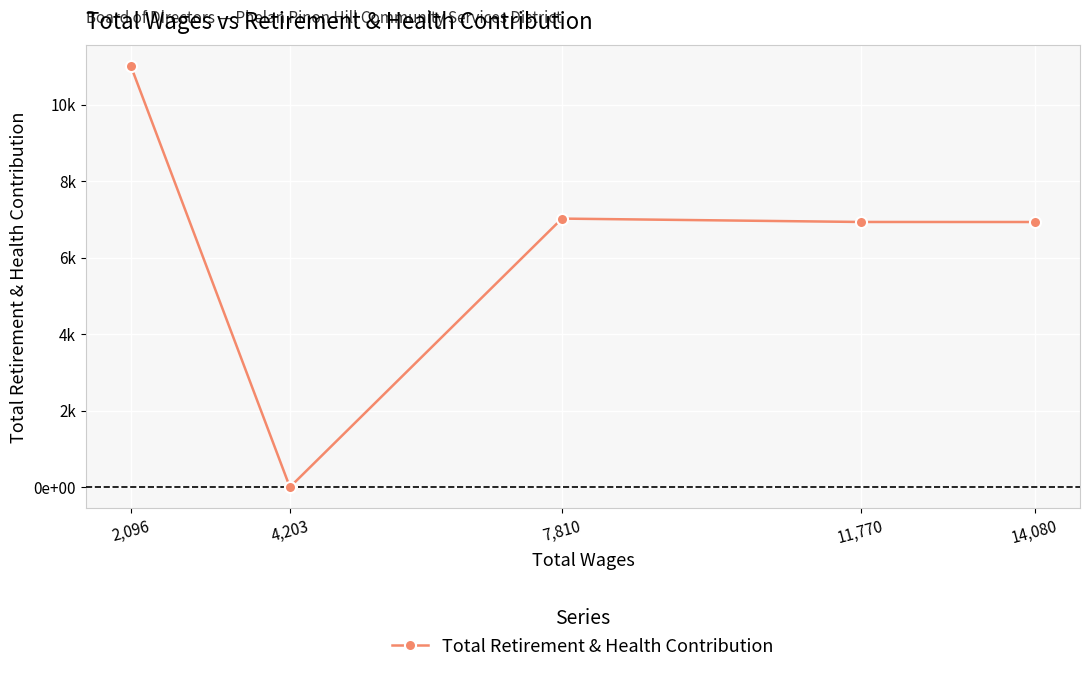

Which has a higher value, 11,770 or 2,096?

2,096